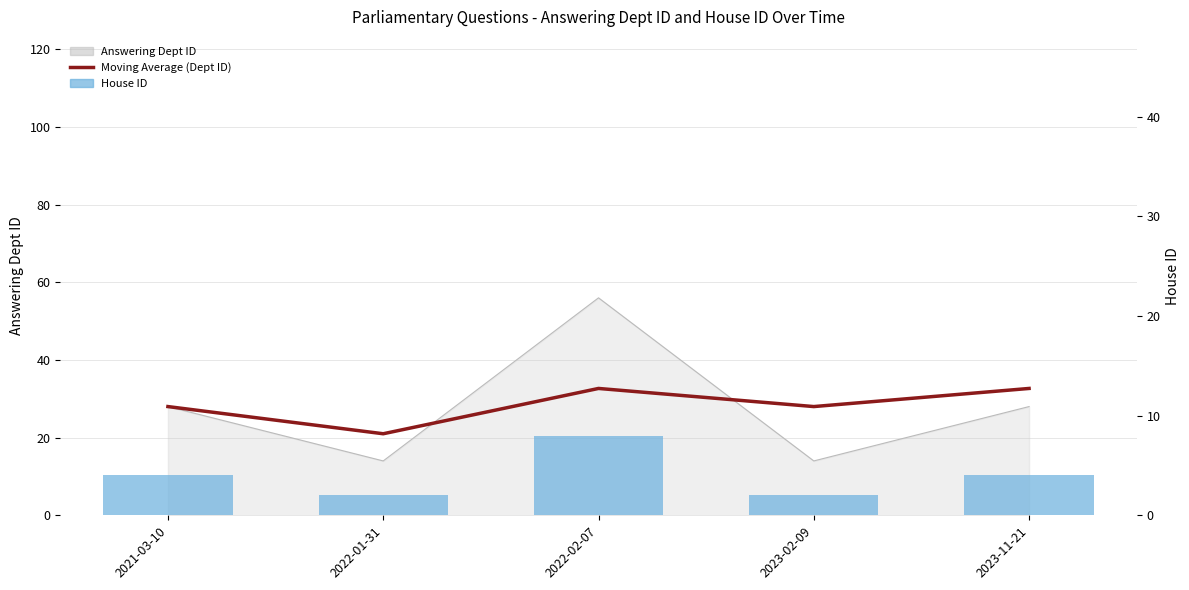

Rank the series by their maximum value, from lowest to highest.

House ID, Moving Average (Dept ID), Answering Dept ID